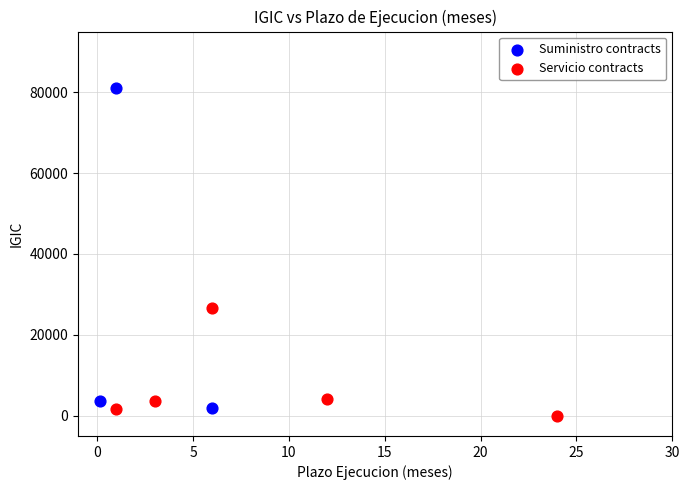

Which series reaches the maximum Y coordinate?

Suministro contracts